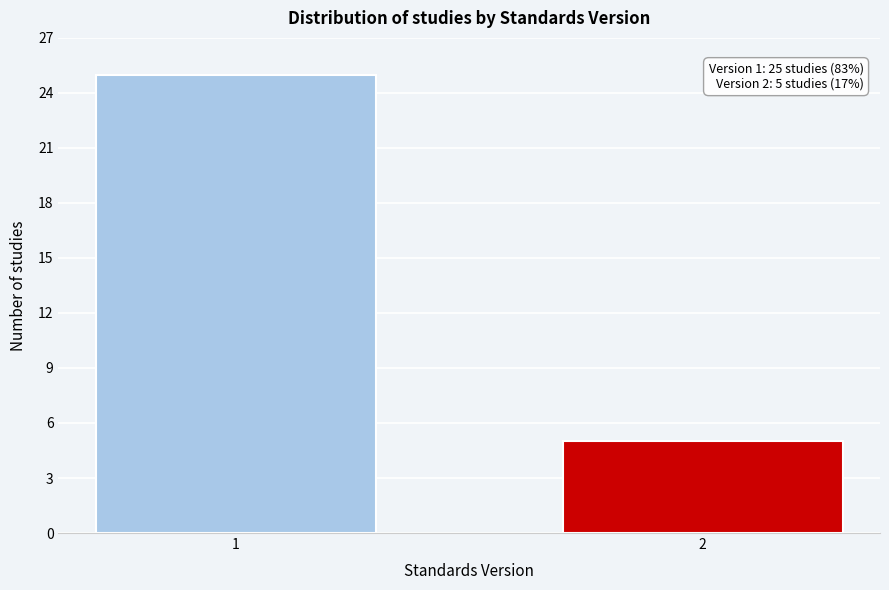

Reading right to left, transcribe all the data shown in this chart.

5	25